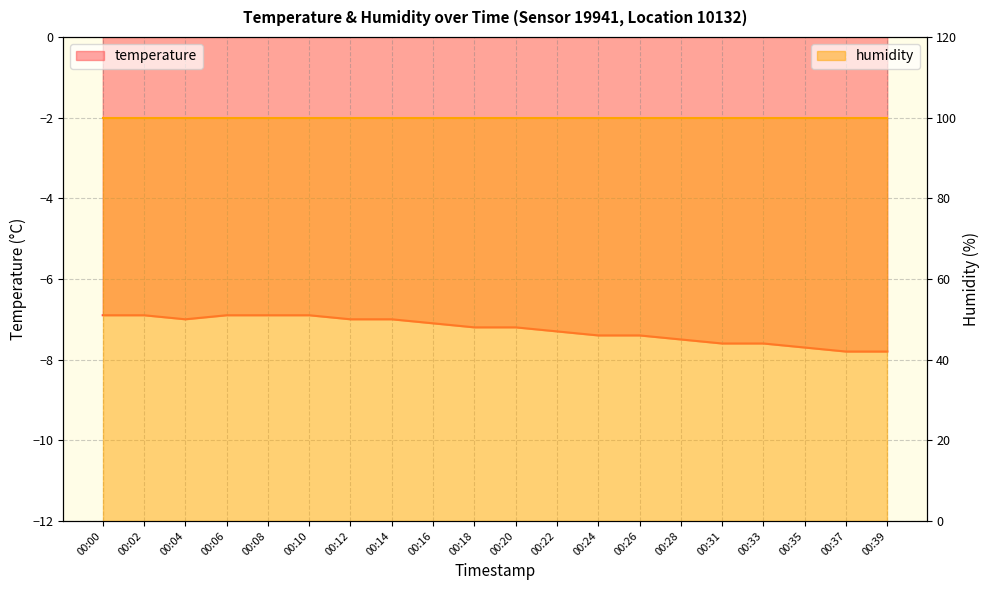

Which has a higher value, 00:10 or 00:08?

00:10